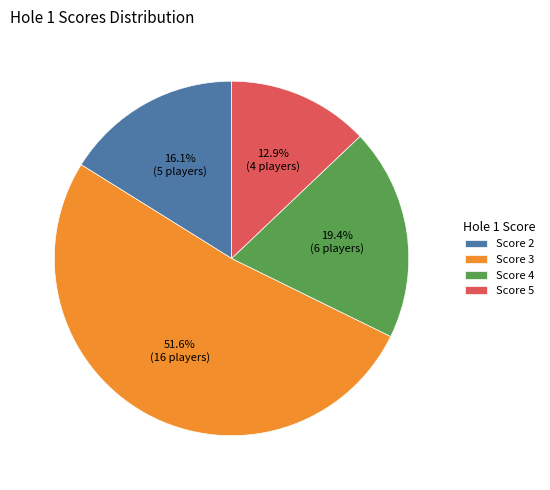

Which slice is the largest?

Score 3